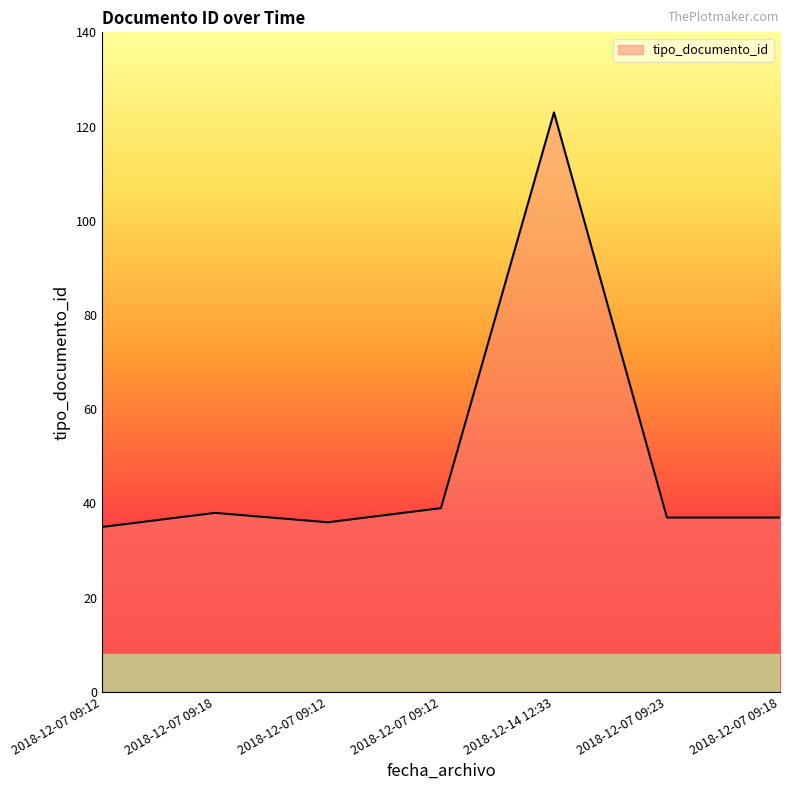

How many lines are shown in the chart?

1